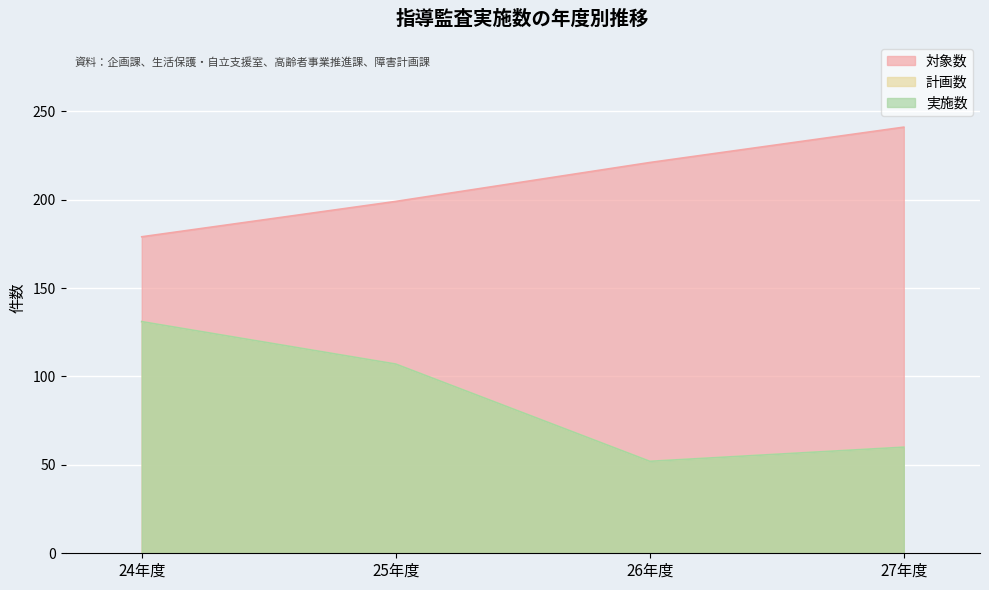

Reading left to right, extract all data points from this chart.

対象数: 24年度=179	25年度=199	26年度=221	27年度=241
計画数: 24年度=131	25年度=107	26年度=52	27年度=60
実施数: 24年度=131	25年度=107	26年度=52	27年度=60